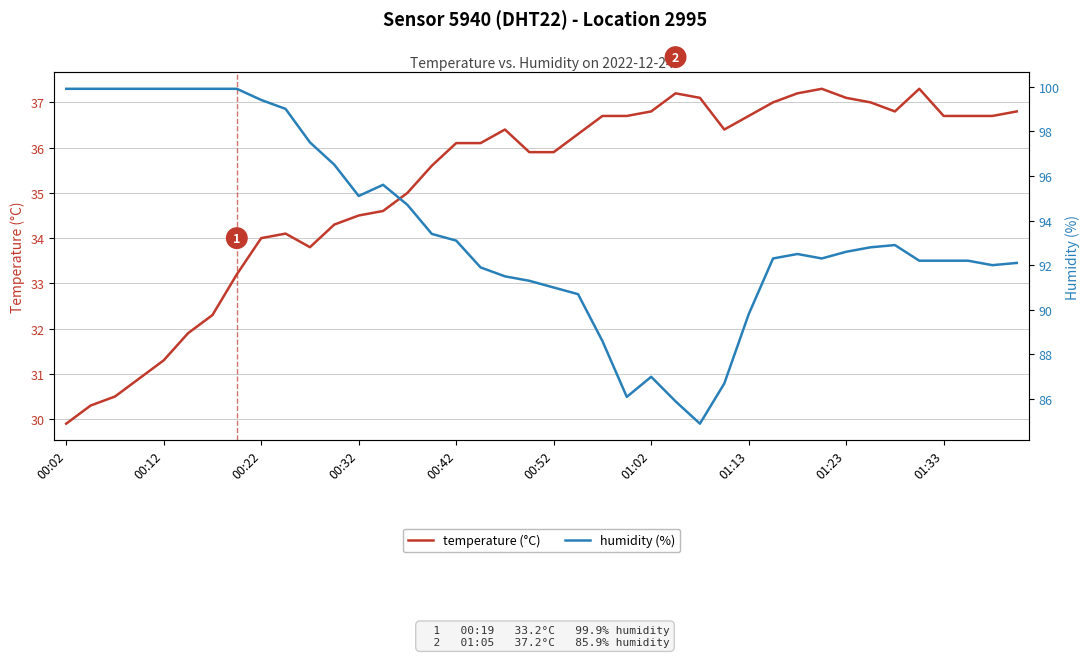

At 37, list the series in order from smallest to largest.

temperature (°C), humidity (%)